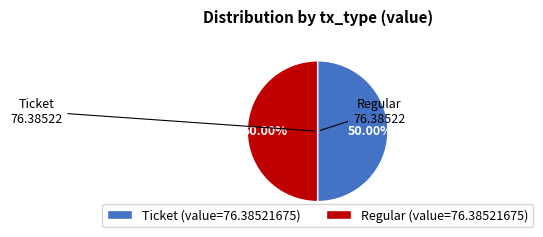

How many segments does this pie chart have?

2